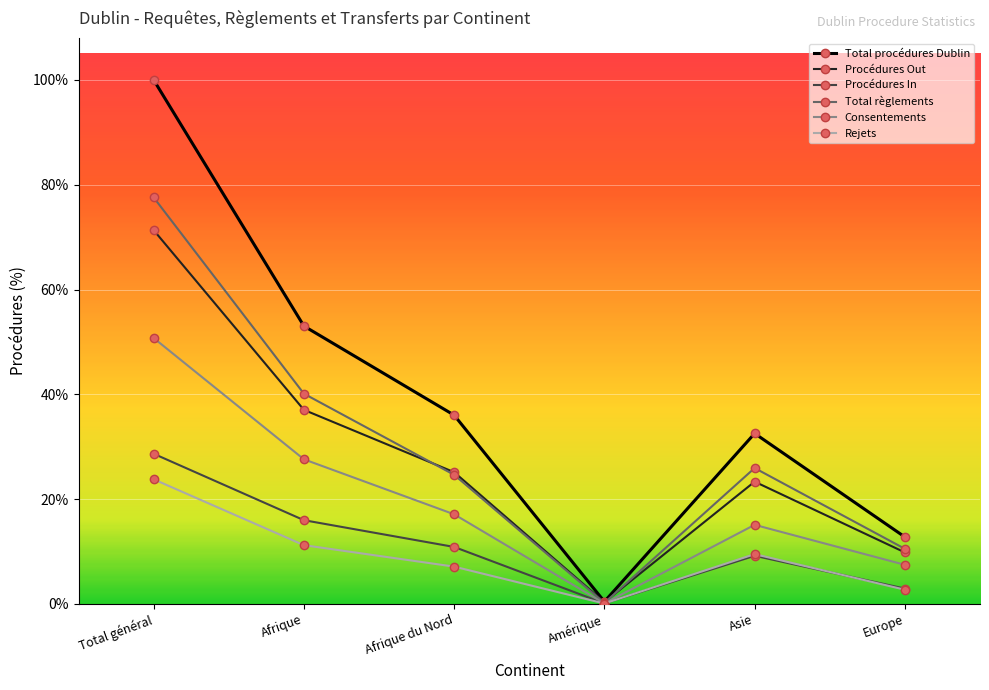

How many times do Procédures Out and Total règlements cross each other?

2